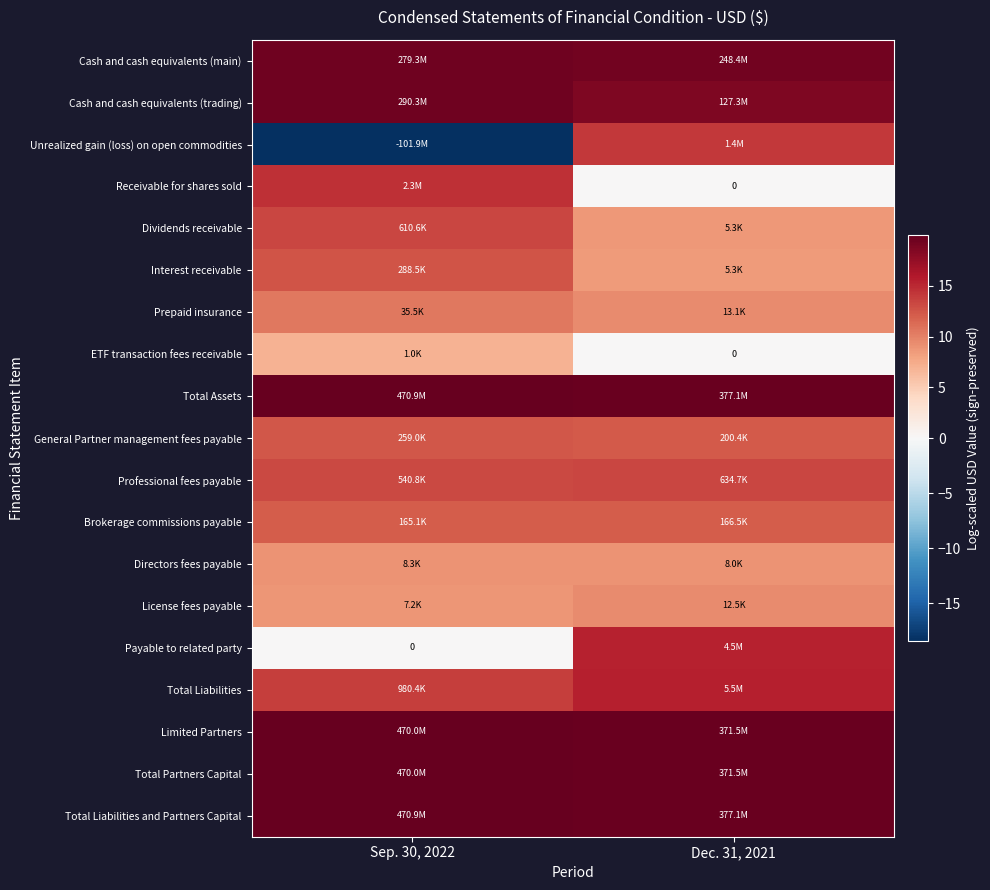

What is the spread (max minus min) of values at Dec. 31, 2021?

19.7